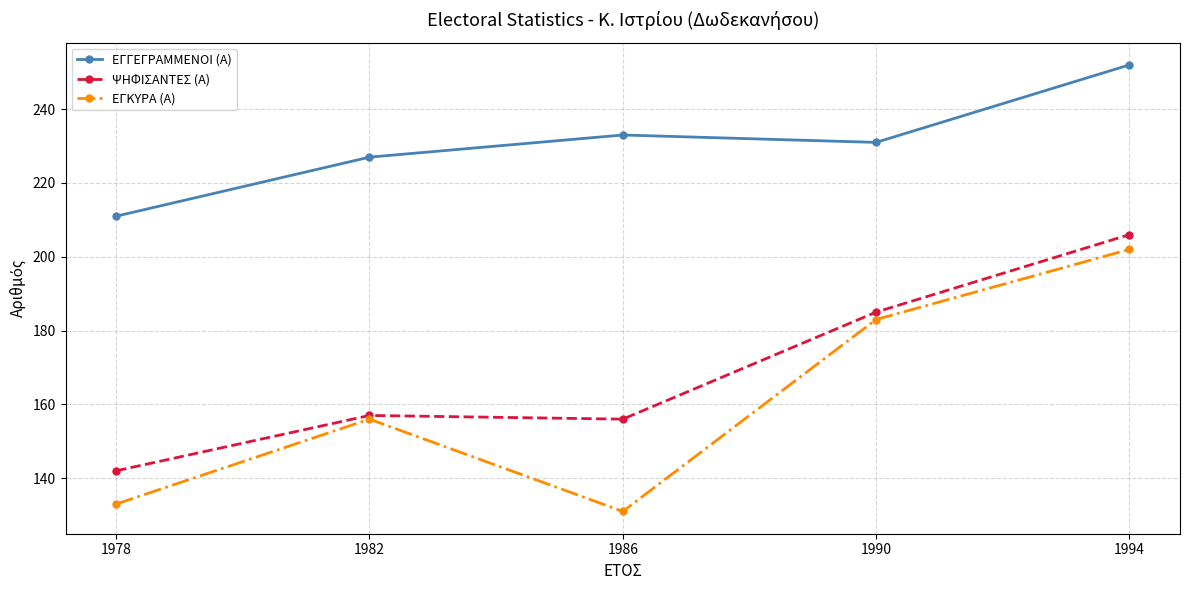

True or false: ΕΓΚΥΡΑ (Α) has a value of 265 at 1982.

False